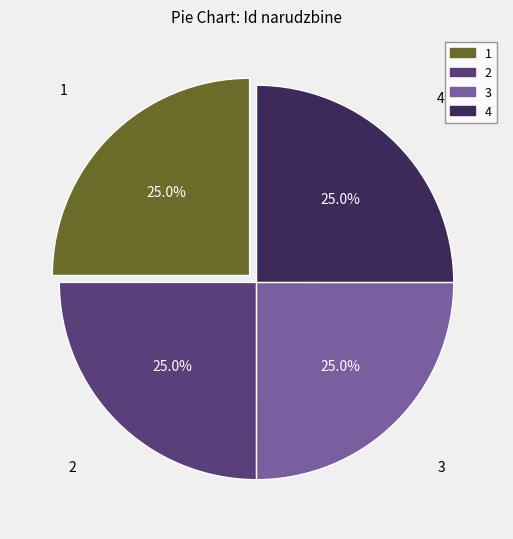

Is there any slice that represents more than half of the pie?

No